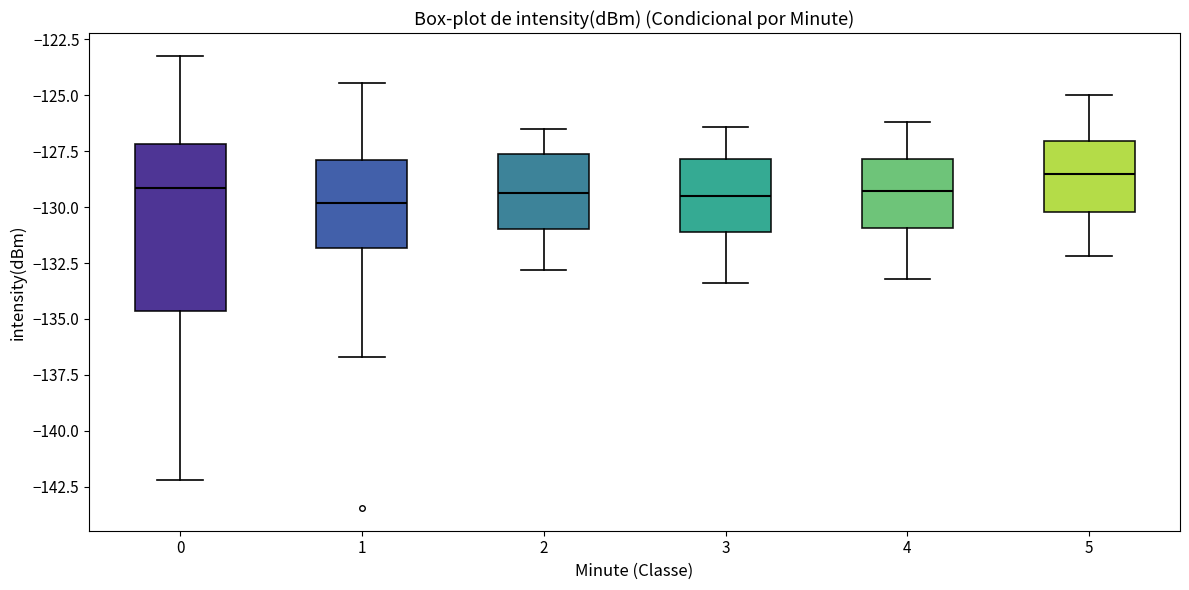

Which box is the tallest, from its lower edge to its upper edge?

0